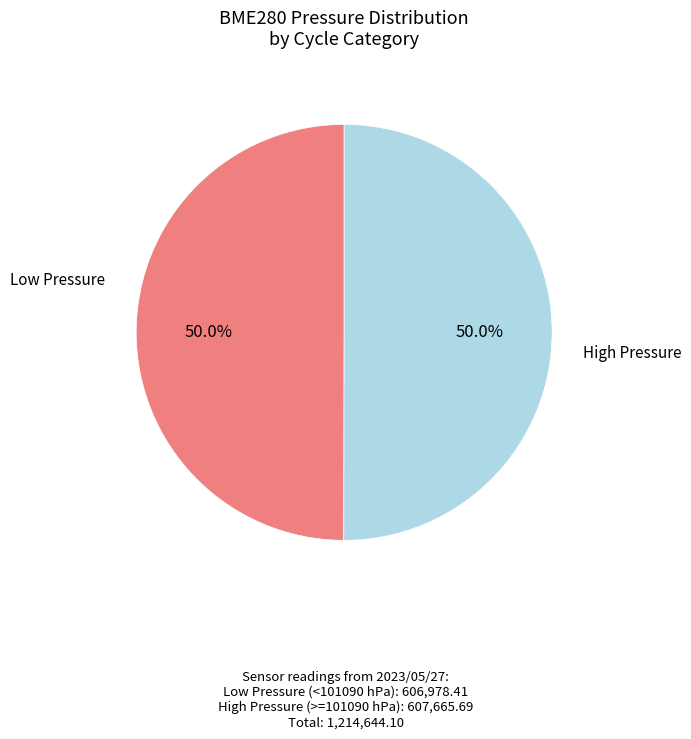

Count the number of slices in the pie.

2